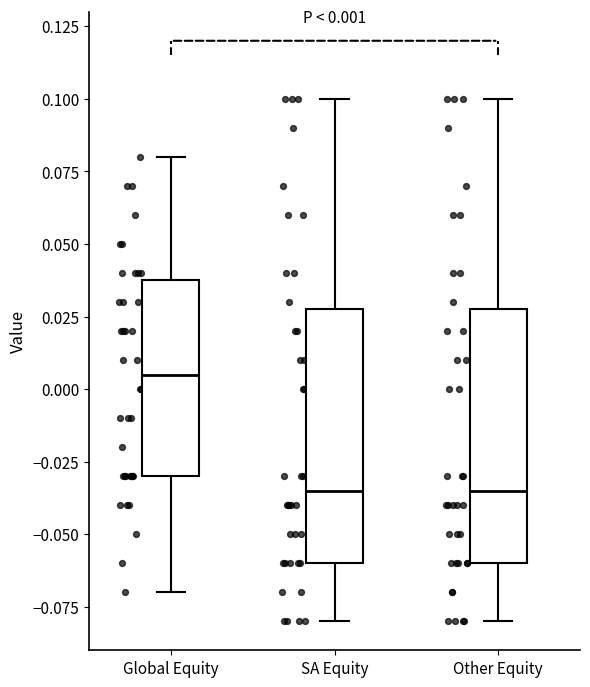

Which box has the highest median line?

Global Equity